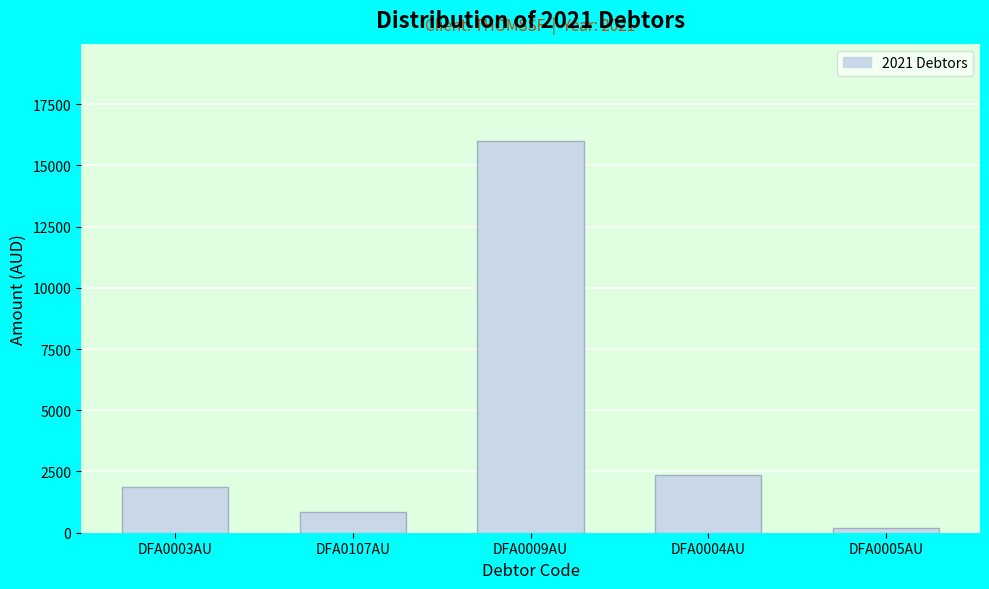

Reading left to right, what are all the values shown in this chart?

DFA0003AU=1851.7	DFA0107AU=862.9	DFA0009AU=15973.3	DFA0004AU=2355.4	DFA0005AU=195.0